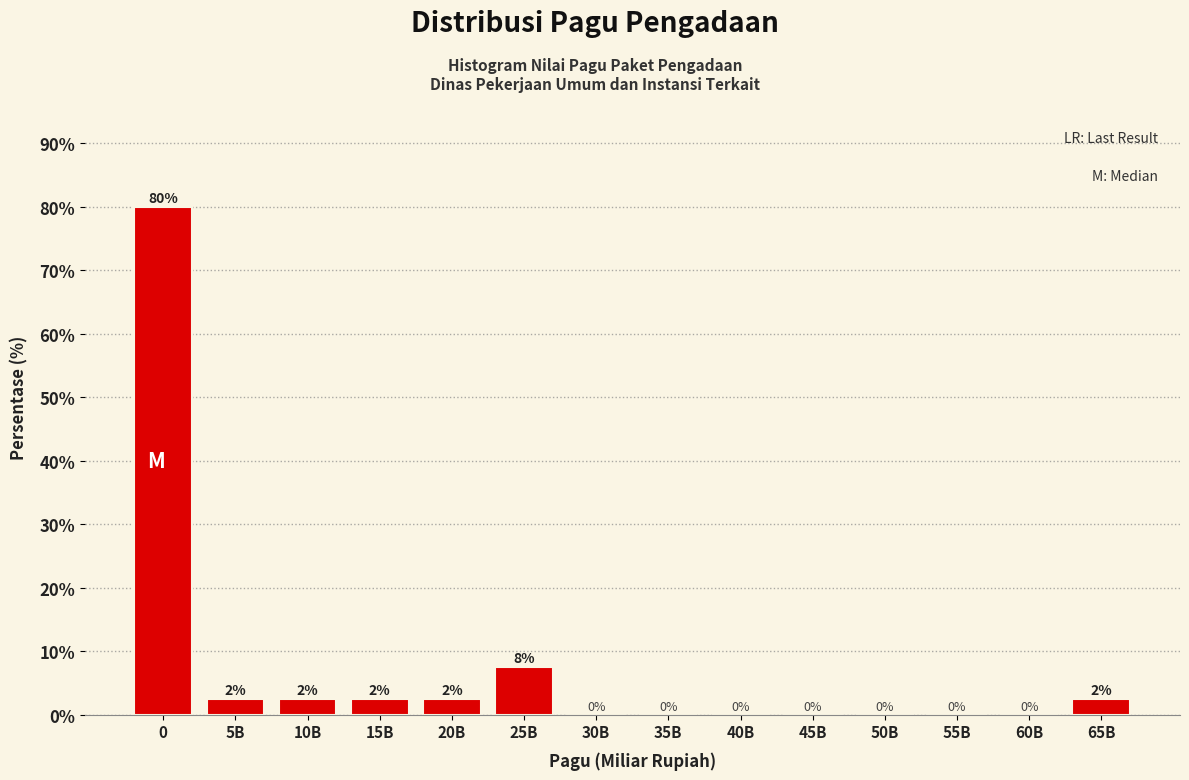

Is it true that the value at 10B is 2.5?

True